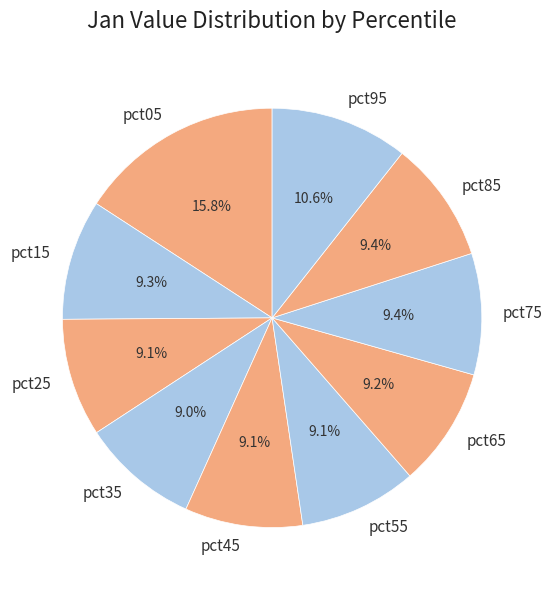

Combined, do pct45 and pct85 account for over 50%?

No